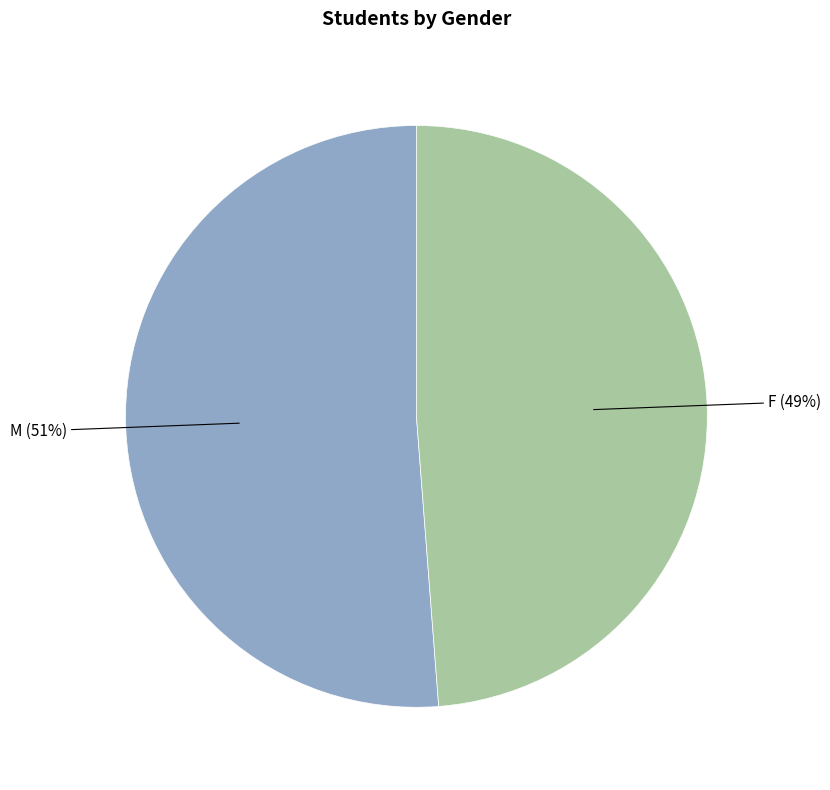

Is there any slice that represents more than half of the pie?

Yes